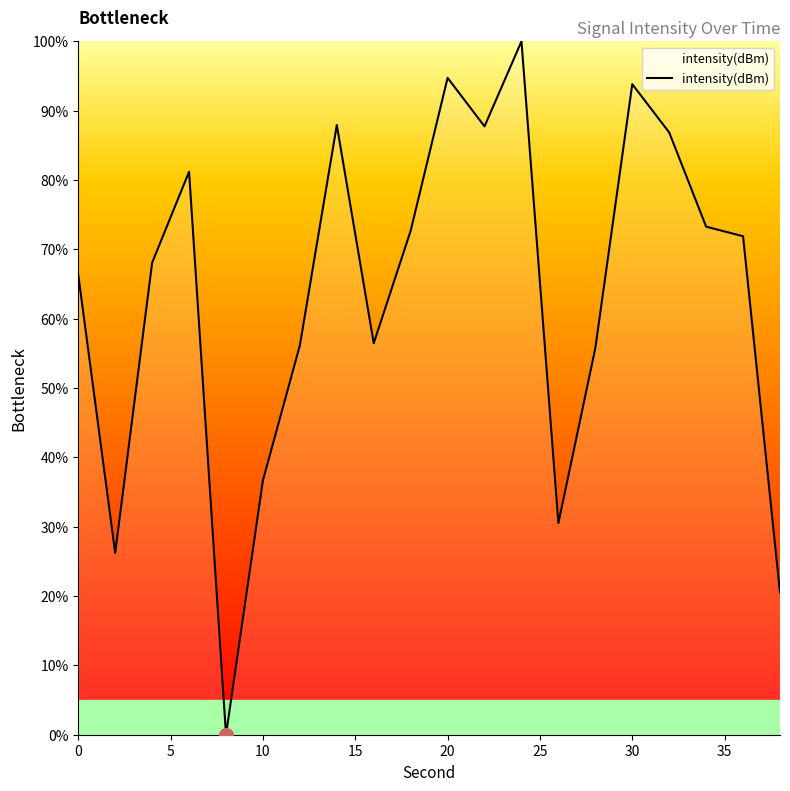

What is the difference between the maximum and minimum values?

100.0